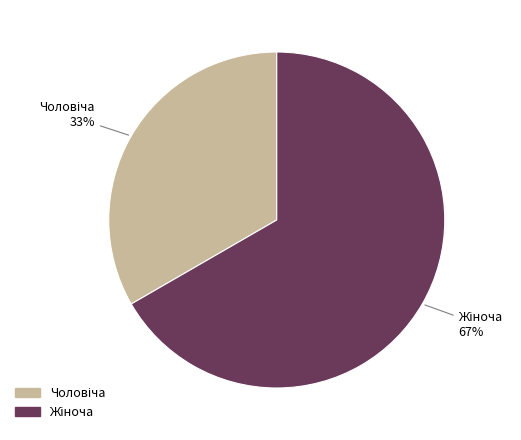

To the nearest percent, what is the average slice percentage?

50%